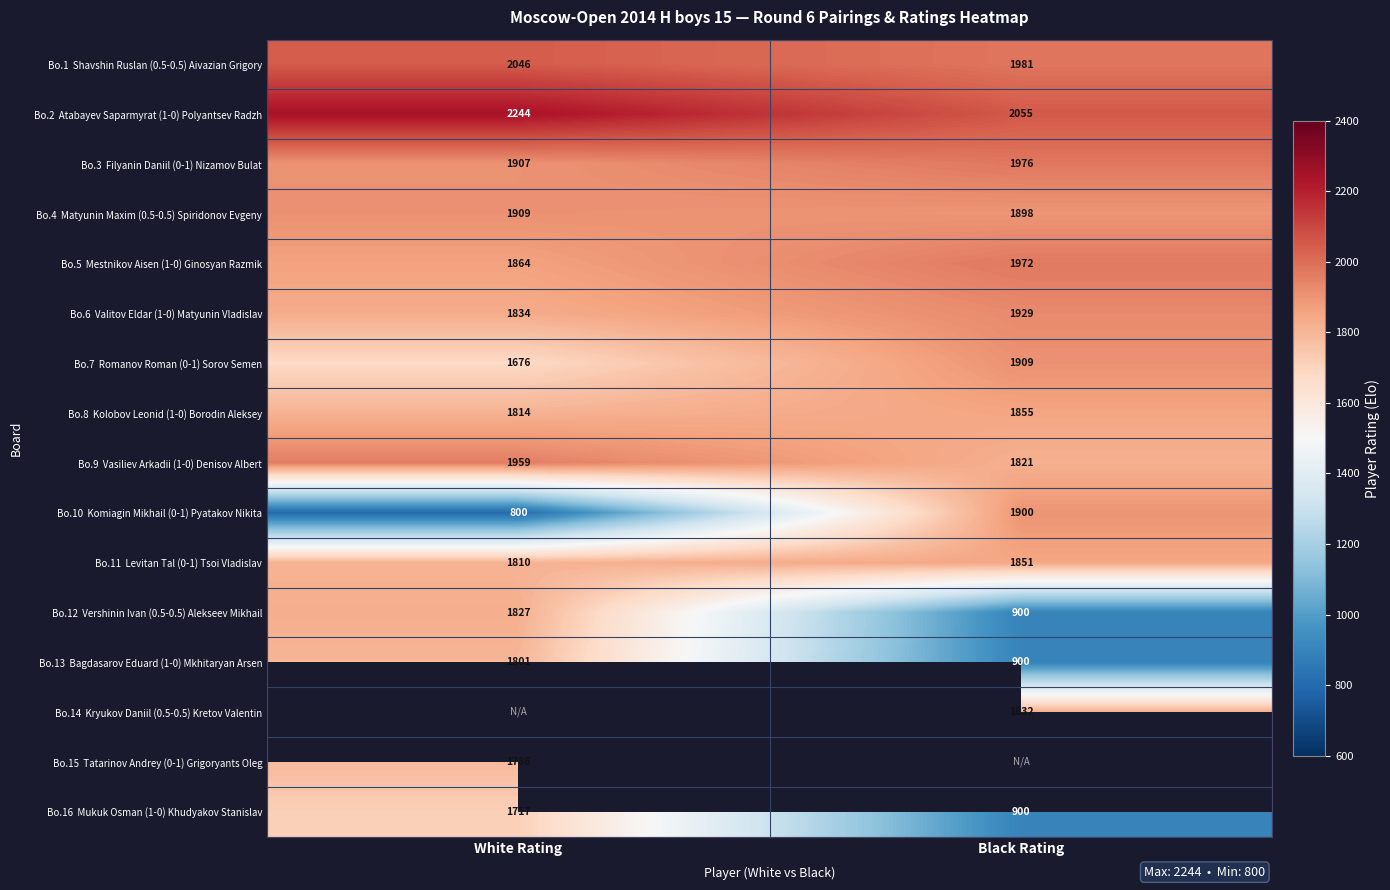

Count the Bo.3 Filyanin Daniil (0-1) Nizamov Bulat values in the range 1907 to 1976.

2